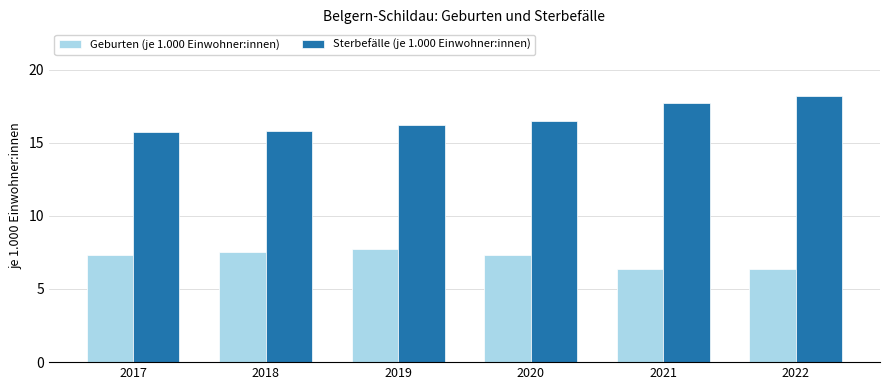

Reading left to right, extract all data points from this chart.

Geburten (je 1.000 Einwohner:innen): 7.3	7.5	7.7	7.3	6.4	6.4
Sterbefälle (je 1.000 Einwohner:innen): 15.7	15.8	16.2	16.5	17.7	18.2